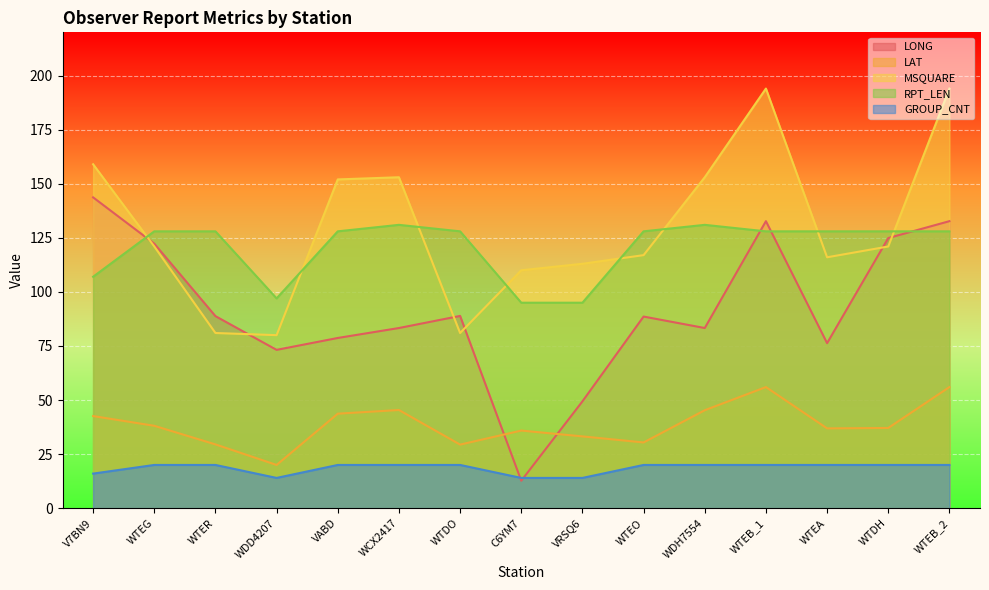

Which series ends up on top after the final intersection of LONG and RPT_LEN?

LONG